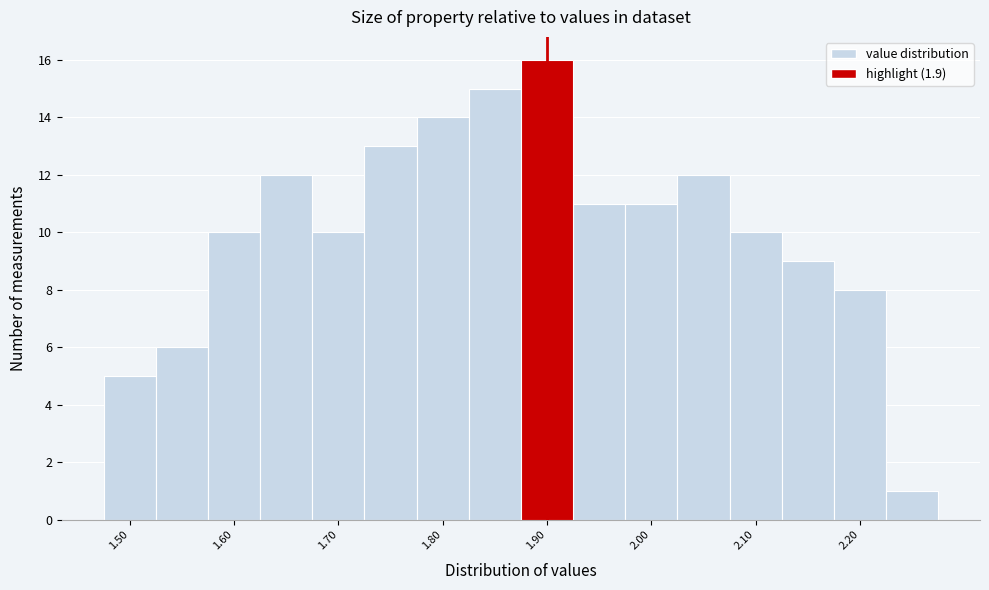

Reading left to right, transcribe this chart: for each bar, give the range it covers on the x-axis and its height. Neither the bar edges nor the heights are printed on the chart, so give them approximately, as read against the axes.

1.475 to 1.525: 5
1.525 to 1.575: 6
1.575 to 1.625: 10
1.625 to 1.675: 12
1.675 to 1.725: 10
1.725 to 1.775: 13
1.775 to 1.825: 14
1.825 to 1.875: 15
1.875 to 1.925: 16
1.925 to 1.975: 11
1.975 to 2.025: 11
2.025 to 2.075: 12
2.075 to 2.125: 10
2.125 to 2.175: 9
2.175 to 2.225: 8
2.225 to 2.275: 1